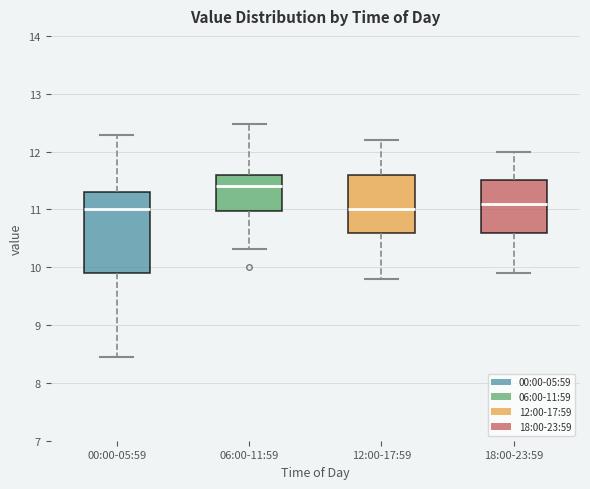

Reading left to right, transcribe this box plot: for each box, give where its median line is, the range the box spans, and where its two whiskers end, as read against the y-axis. The values are not printed on the chart, so give them approximately, as read against the axis.

00:00-05:59: median 11.0, box 9.9 to 11.3, whiskers 8.5 to 12.3
06:00-11:59: median 11.4, box 11.0 to 11.6, whiskers 10.3 to 12.5
12:00-17:59: median 11.0, box 10.6 to 11.6, whiskers 9.8 to 12.2
18:00-23:59: median 11.1, box 10.6 to 11.5, whiskers 9.9 to 12.0